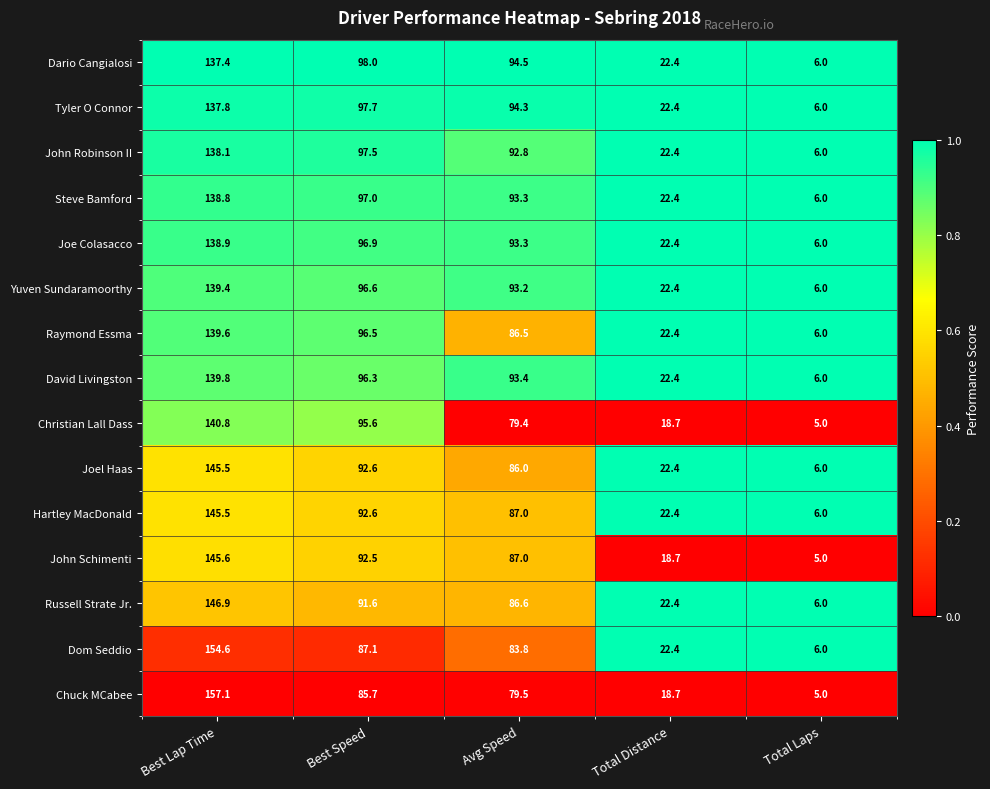

What is the average value of the Joel Haas series?

70.5